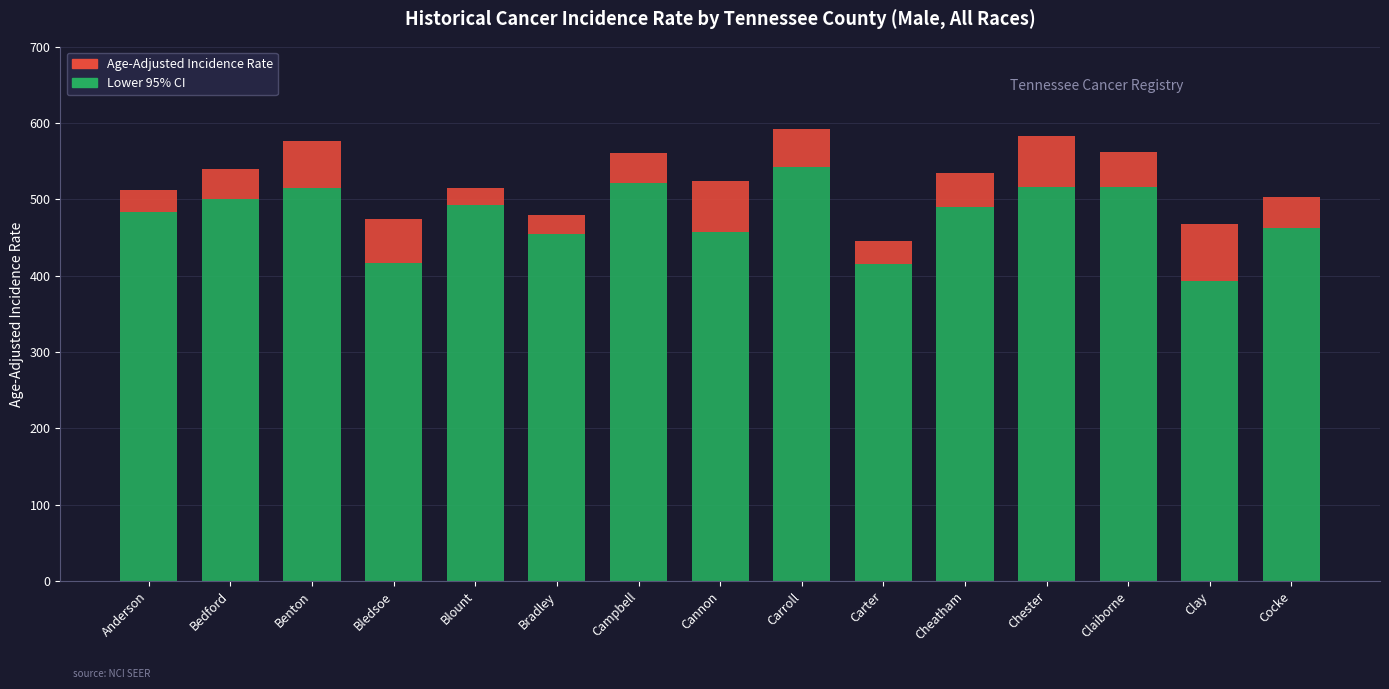

What is the highest value of the Lower 95% CI series?

541.8